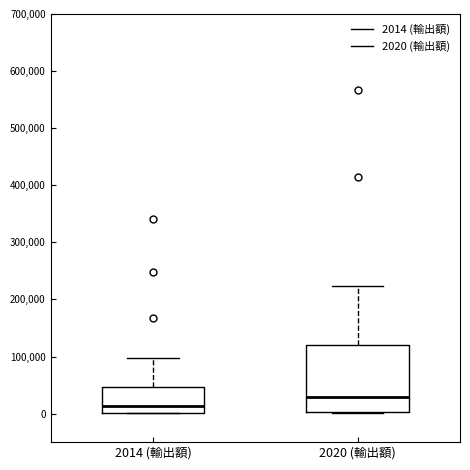

Comparing the boxes themselves (not the whiskers), which one is the tallest?

2020 (輸出額)